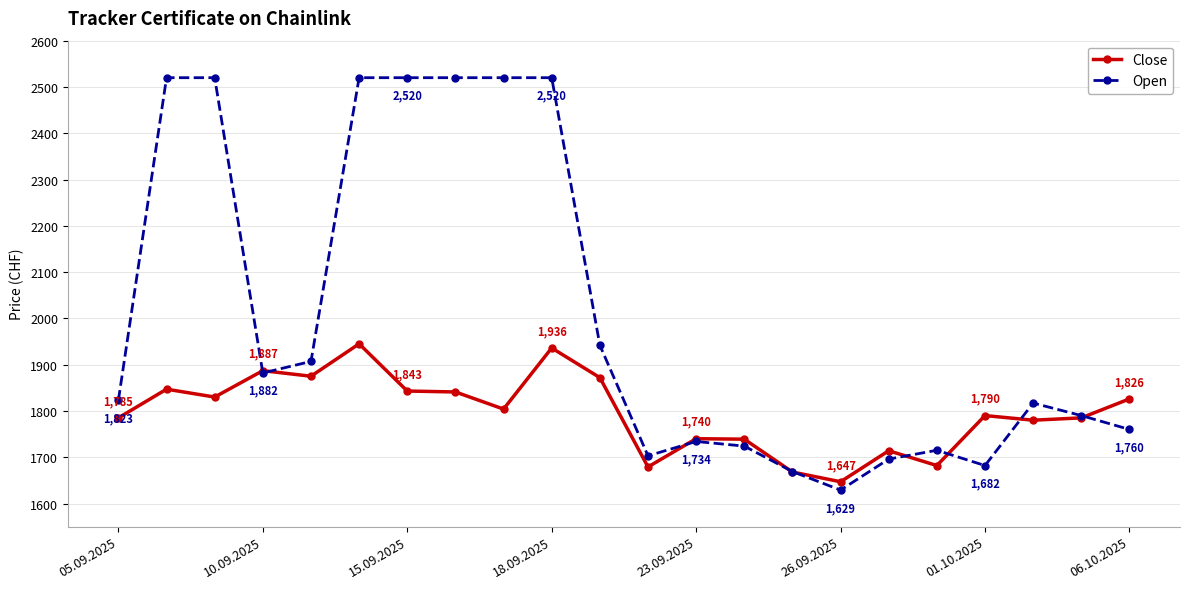

Which series has the largest total across all categories?

Open